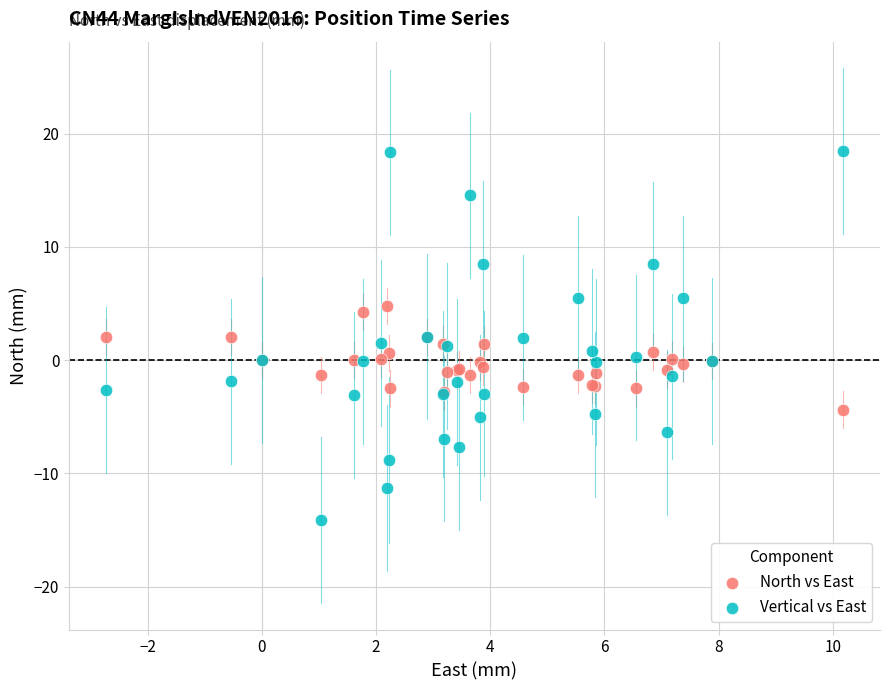

Which series contains the lowest Y value?

Vertical vs East